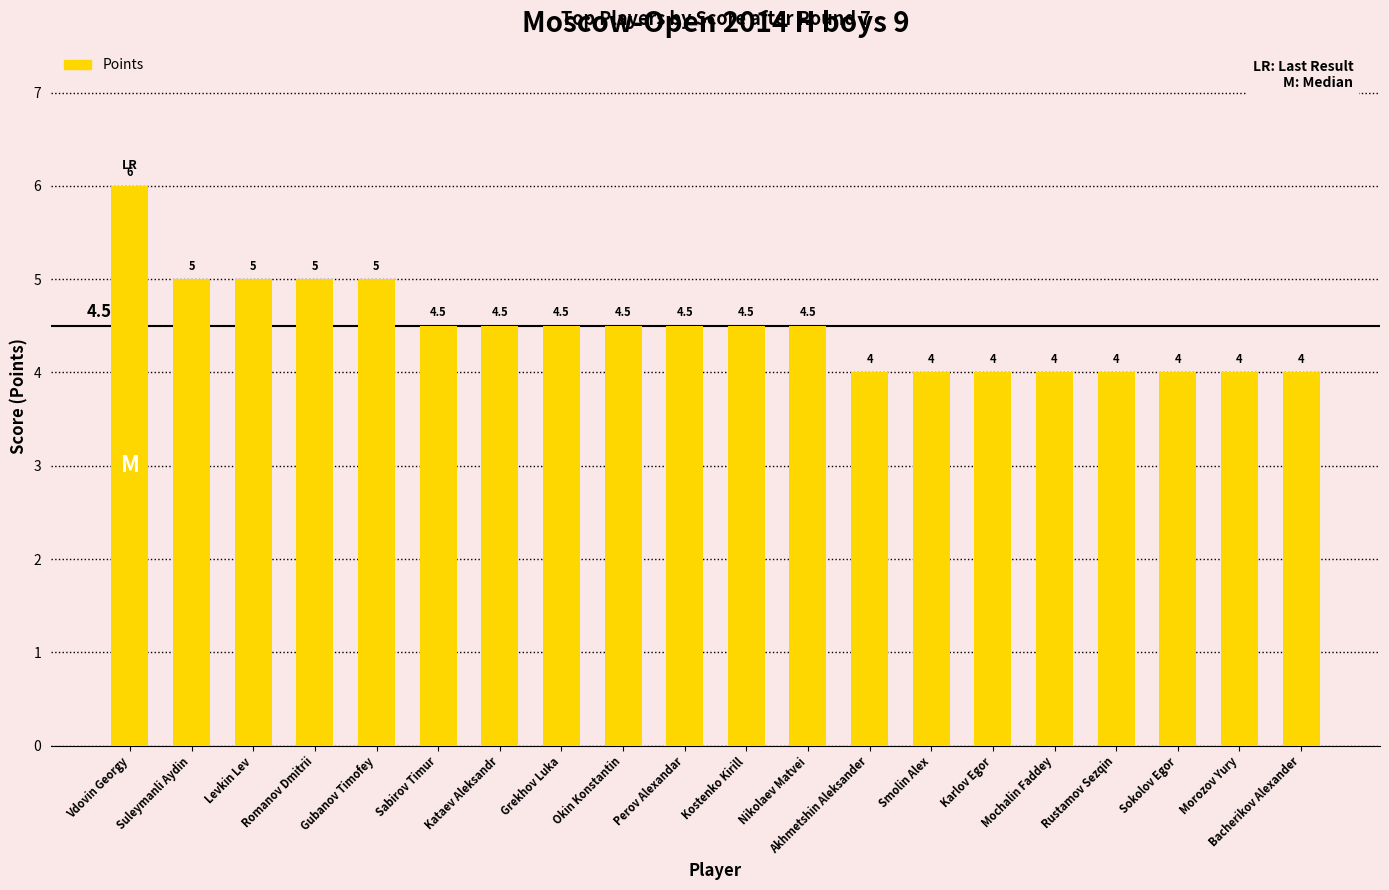

How many distinct data groups are displayed?

1